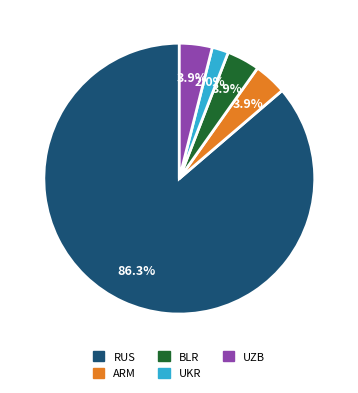

To the nearest percent, what is the average slice percentage?

20%